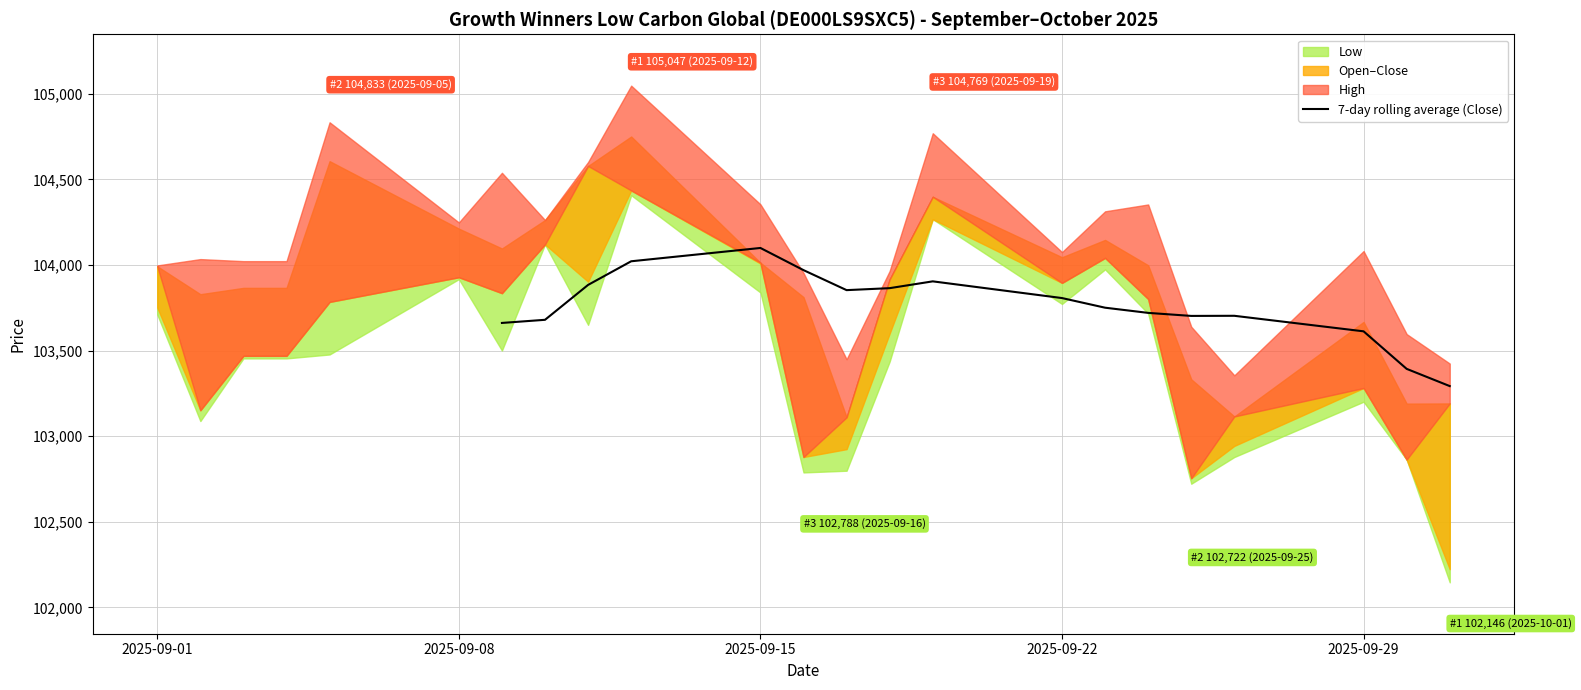

True or false: there are more than 1 points higher than both neighbors.

True